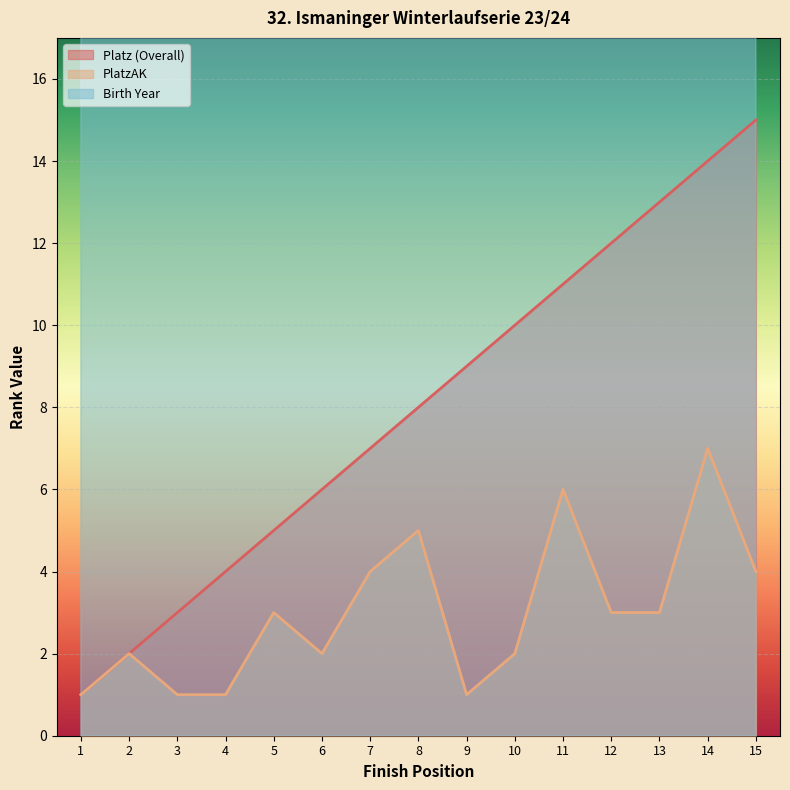

The value of Birth Year at 4 is 1182. True or false?

False